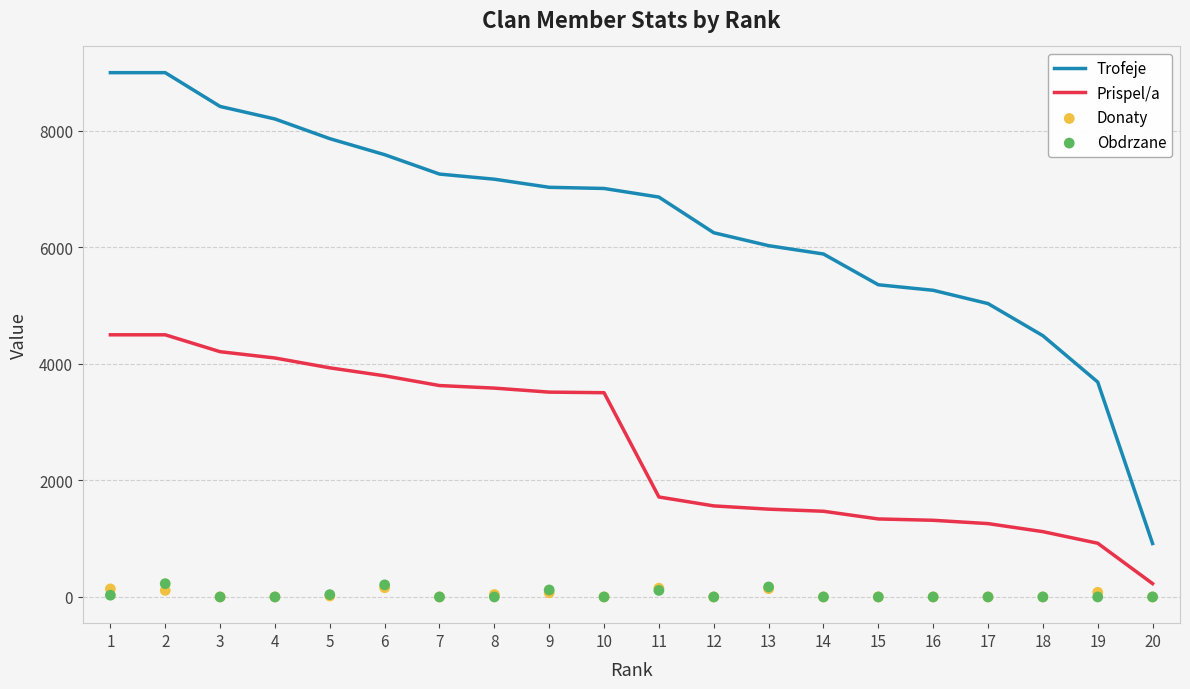

Which series contains the lowest Y value?

Donaty